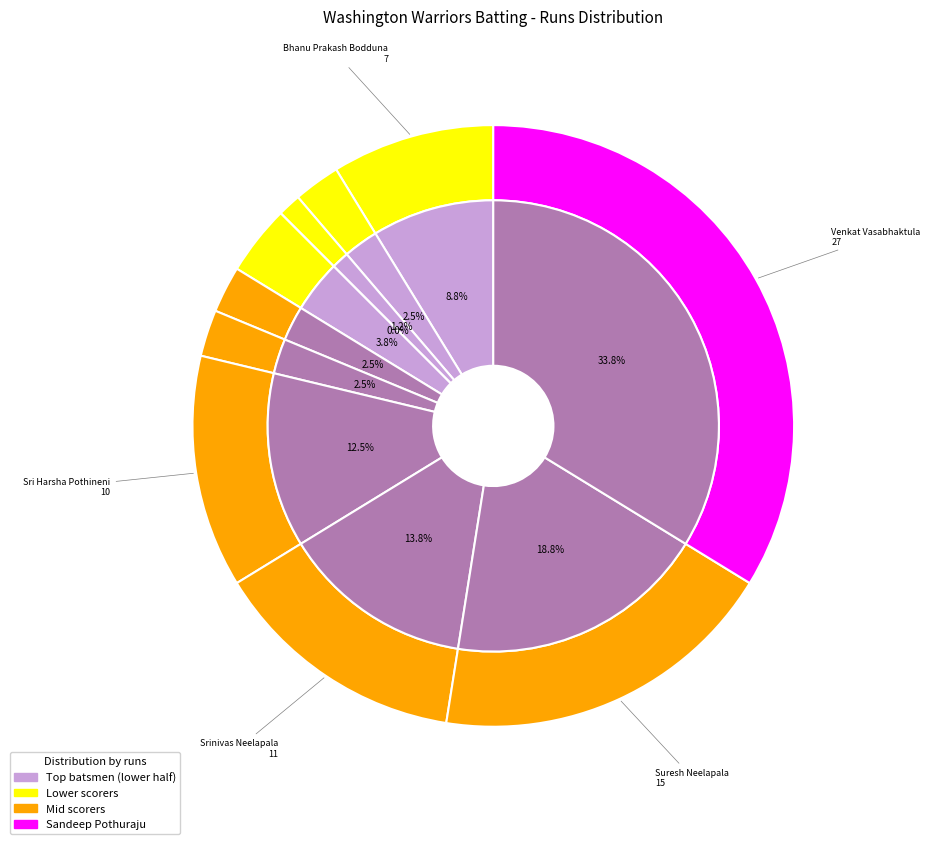

Count the number of slices in the pie.

11